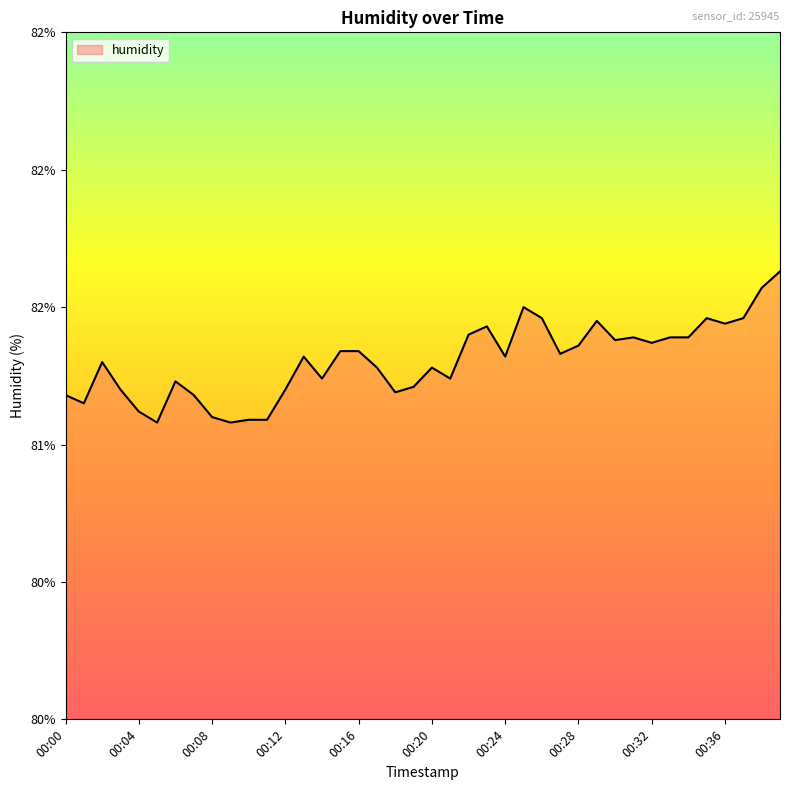

What is the sum of all values?

3252.2